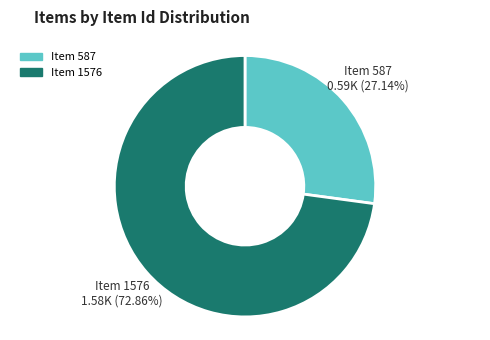

To the nearest percent, what is the combined percentage of Item 587 and Item 1576?

100%